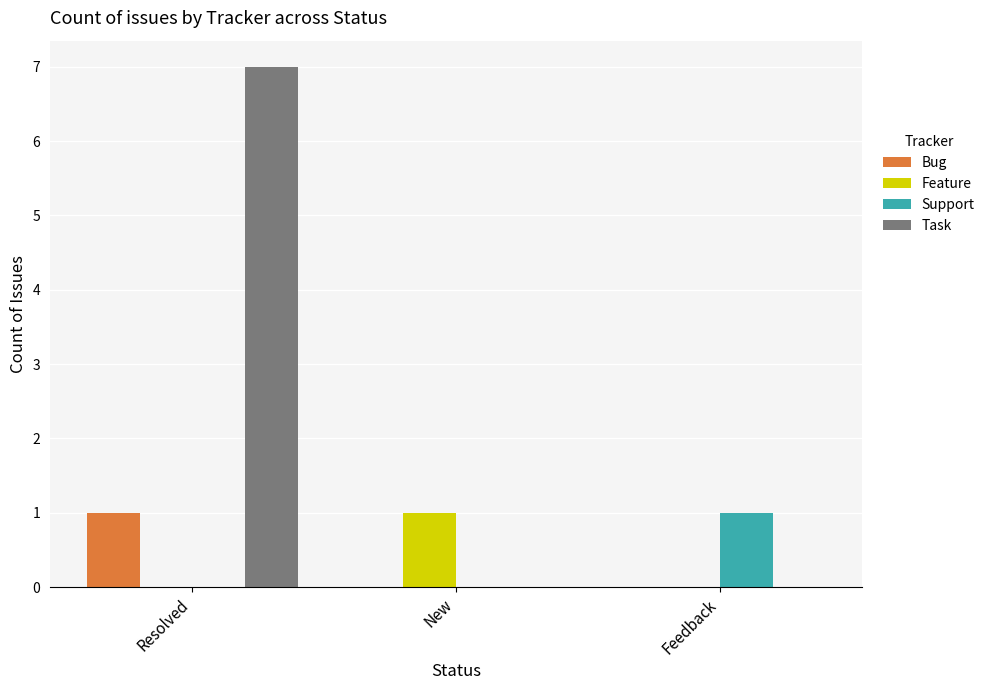

Reading left to right, list all the values displayed in this chart.

Bug: Resolved=1	New=0	Feedback=0
Feature: Resolved=0	New=1	Feedback=0
Support: Resolved=0	New=0	Feedback=1
Task: Resolved=7	New=0	Feedback=0